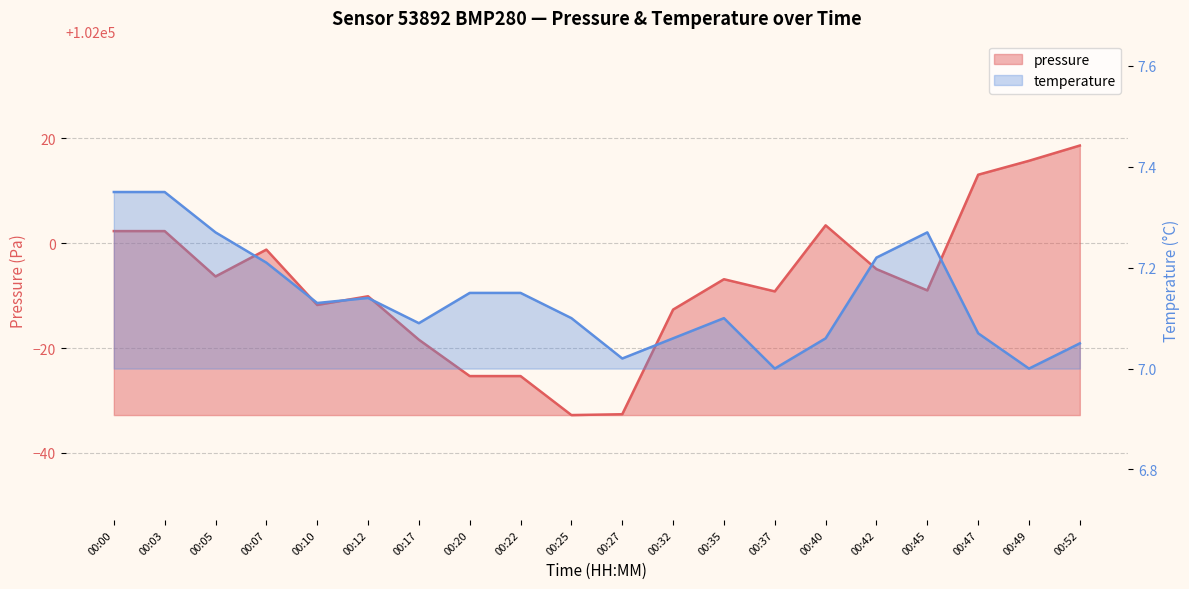

What is the approximate value of temperature at 00:25?

7.1